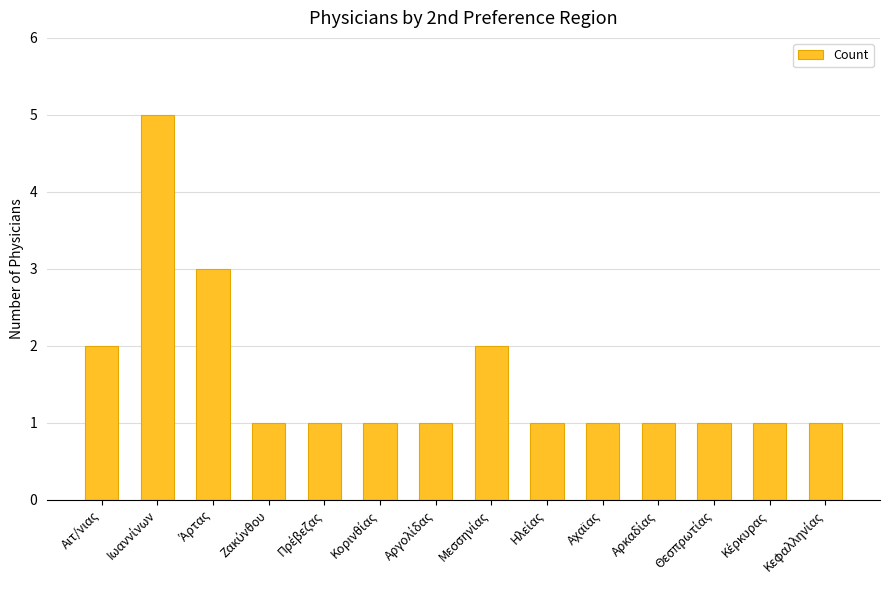

What is the value of the 6th bar from the left?

1